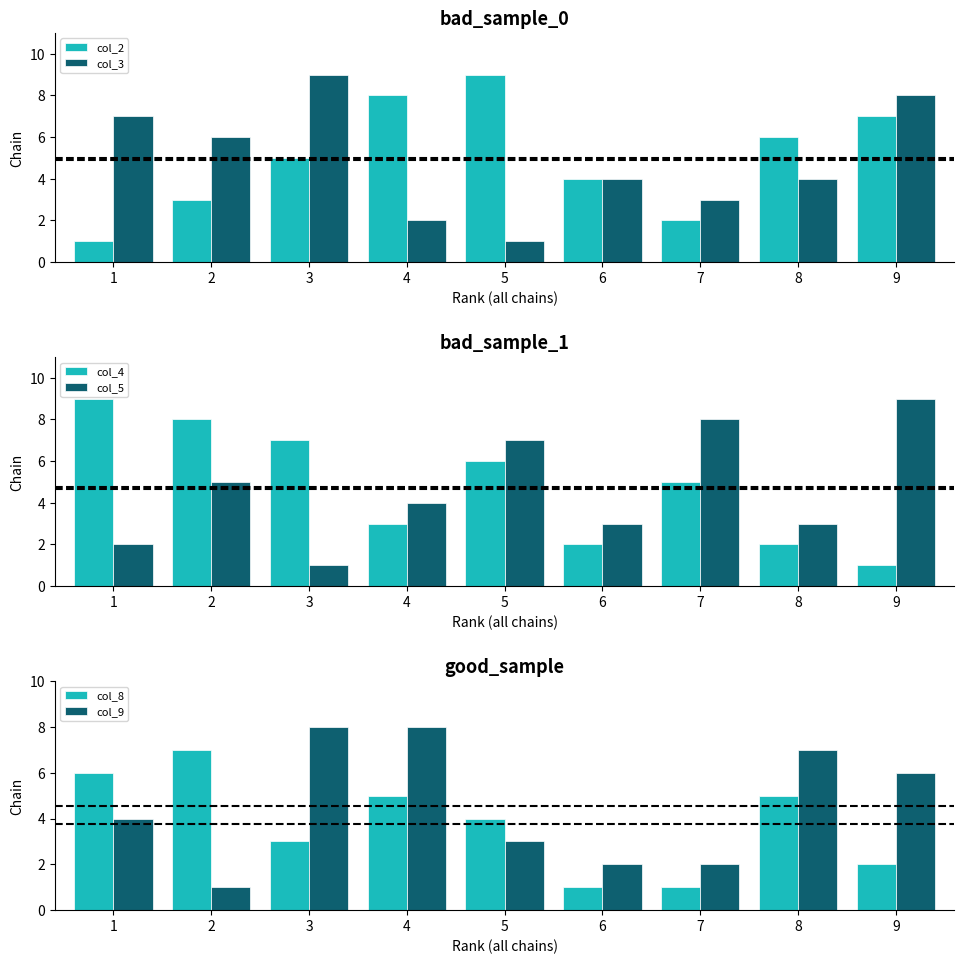

Reading left to right, what are all the values shown in this chart?

col_2: 1=1	2=3	3=5	4=8	5=9	6=4	7=2	8=6	9=7
col_3: 1=7	2=6	3=9	4=2	5=1	6=4	7=3	8=4	9=8
col_4: 1=9	2=8	3=7	4=3	5=6	6=2	7=5	8=2	9=1
col_5: 1=2	2=5	3=1	4=4	5=7	6=3	7=8	8=3	9=9
col_8: 1=6	2=7	3=3	4=5	5=4	6=1	7=1	8=5	9=2
col_9: 1=4	2=1	3=8	4=8	5=3	6=2	7=2	8=7	9=6